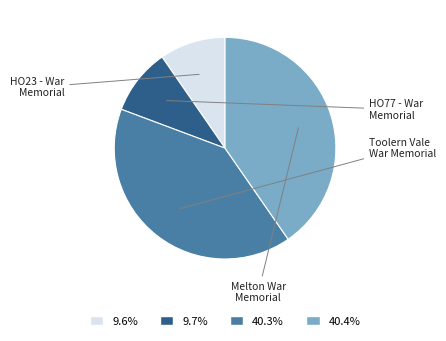

What percentage is the HO77 - War Memorial slice, to the nearest percent?

10%